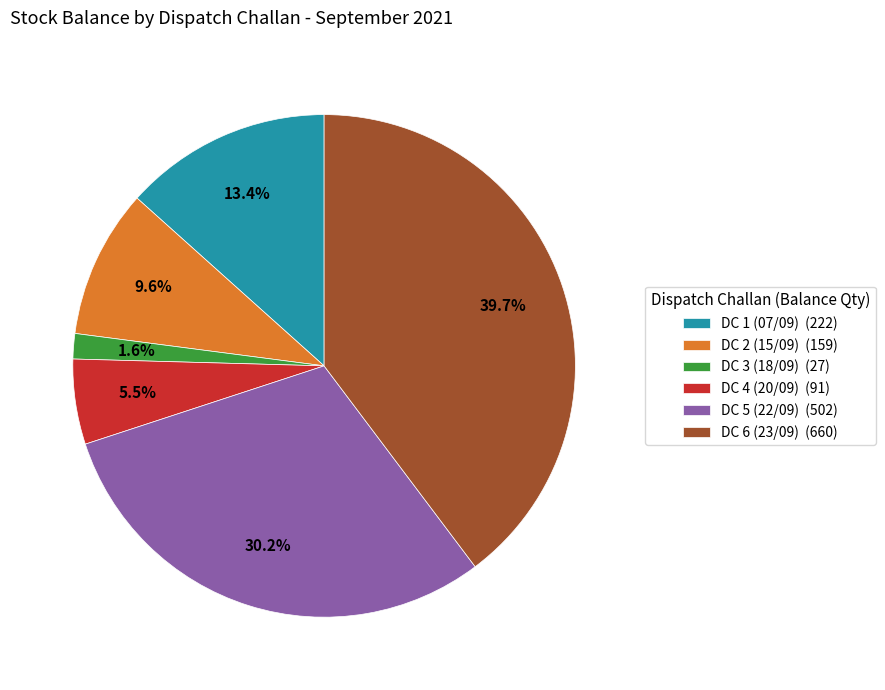

Between DC 4 (20/09) (91) and DC 5 (22/09) (502), which is larger?

DC 5 (22/09) (502)